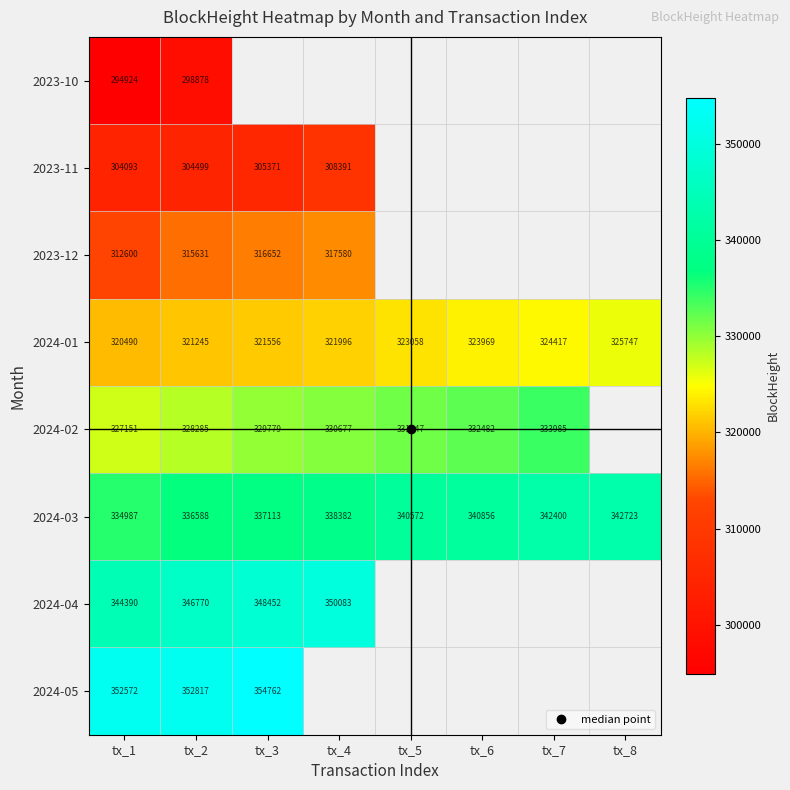

At which category does the chart reach its peak across all series?

tx_3